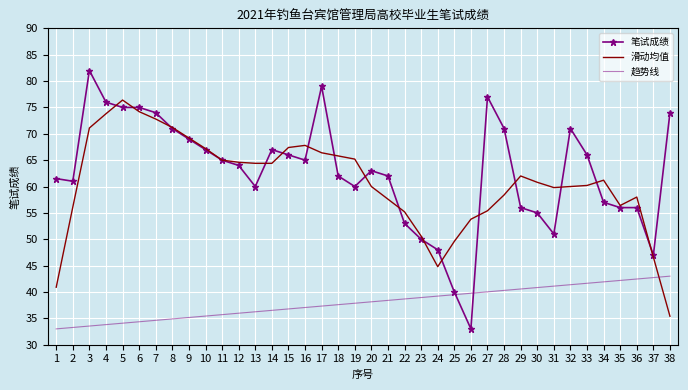

Which series has the largest total across all categories?

笔试成绩